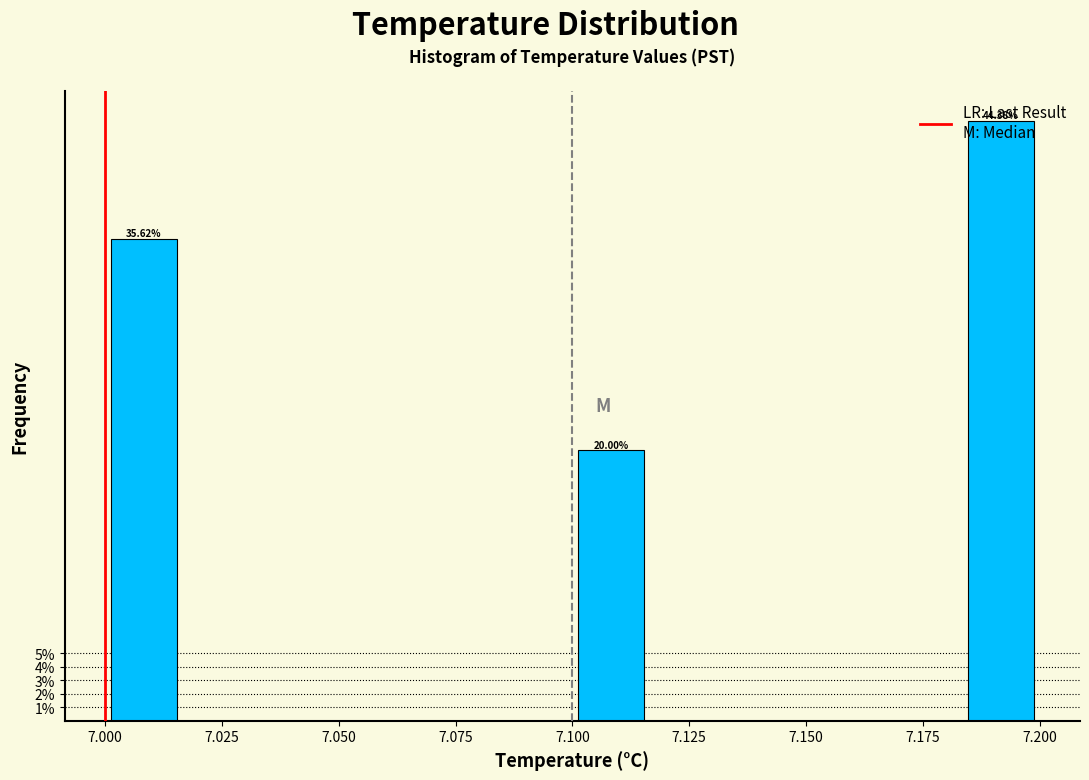

Read against the x-axis, roughly where is the centre of the tallest bar?

7.190